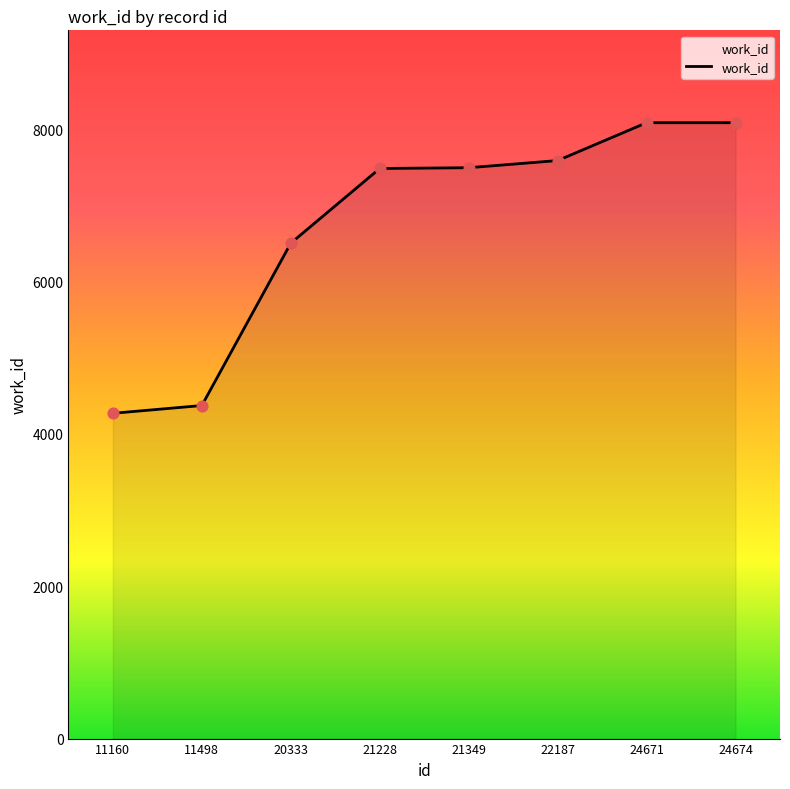

What is the change in value from 11160 to 22187?

+3319